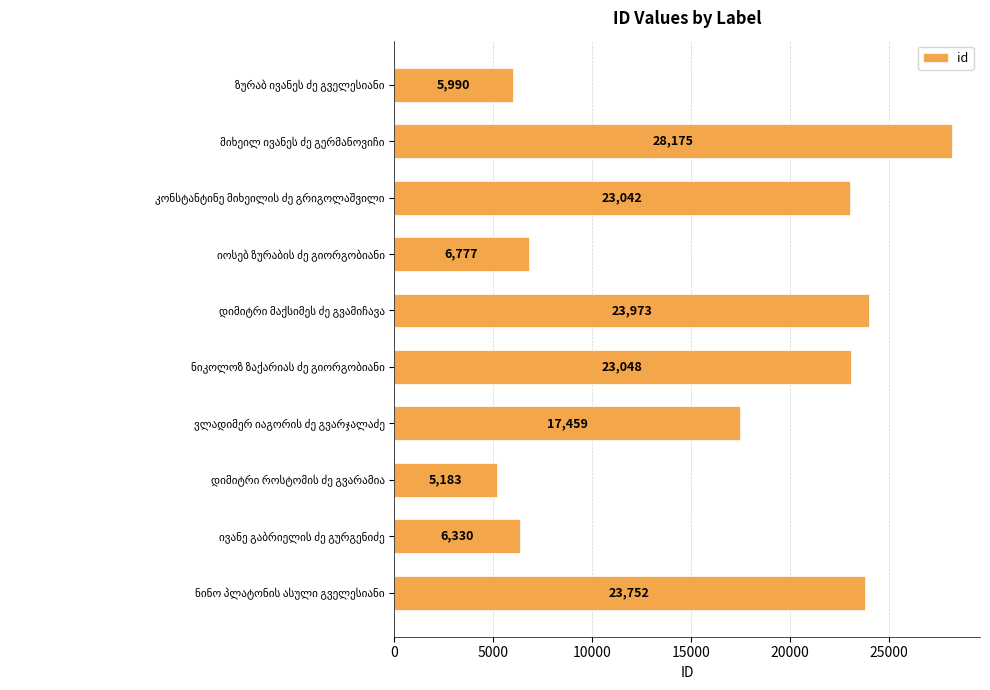

Reading bottom to top, transcribe all the data shown in this chart.

23752	6330	5183	17459	23048	23973	6777	23042	28175	5990